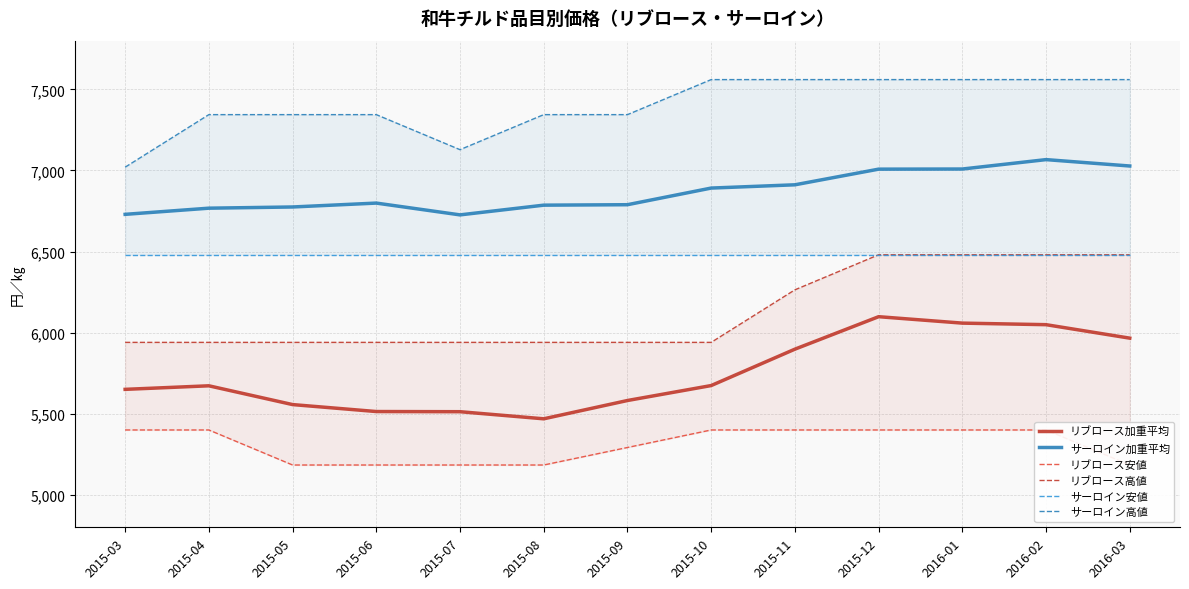

Rank the series at 2015-12 from lowest to highest value.

リブロース安値, リブロース加重平均, リブロース高値, サーロイン安値, サーロイン加重平均, サーロイン高値